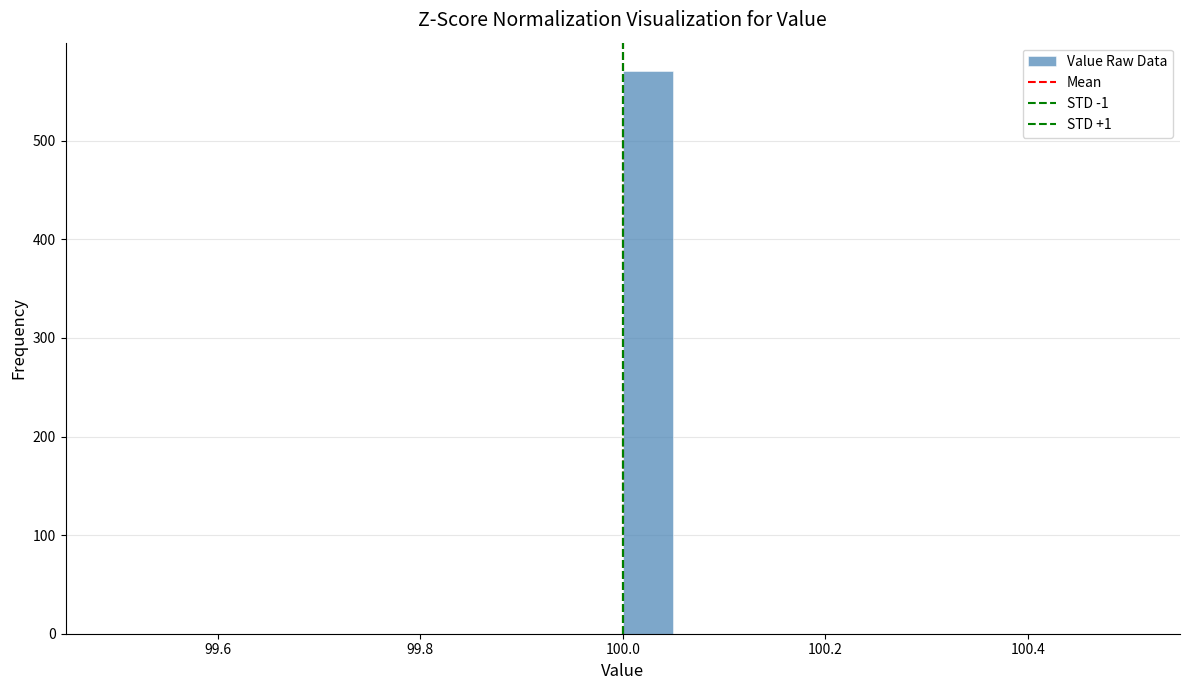

Read against the x-axis, roughly where is the centre of the tallest bar?

100.02